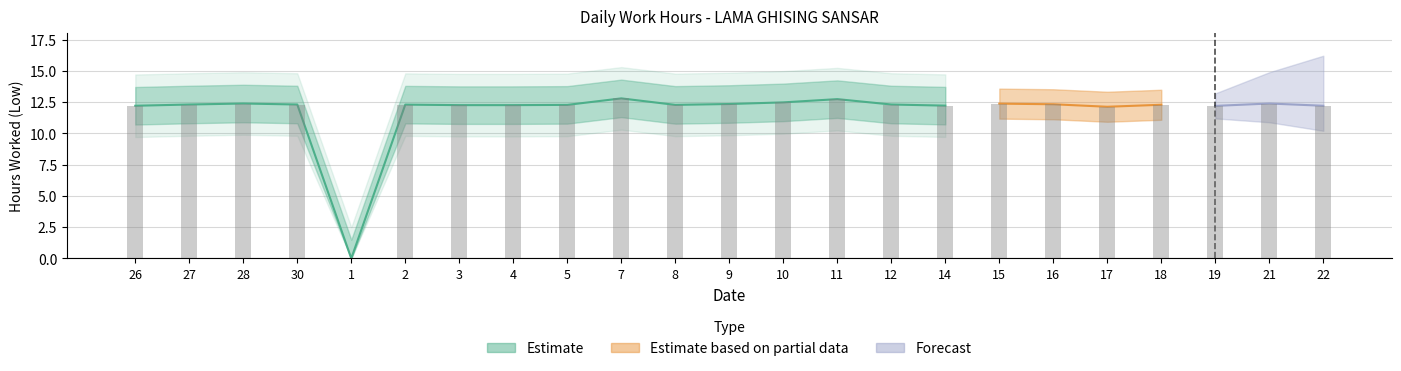

Rank the categories by value from highest to lowest.

7, 11, 10, 28, 21, 15, 9, 16, 27, 30, 12, 2, 18, 5, 8, 3, 4, 14, 26, 22, 19, 17, 1